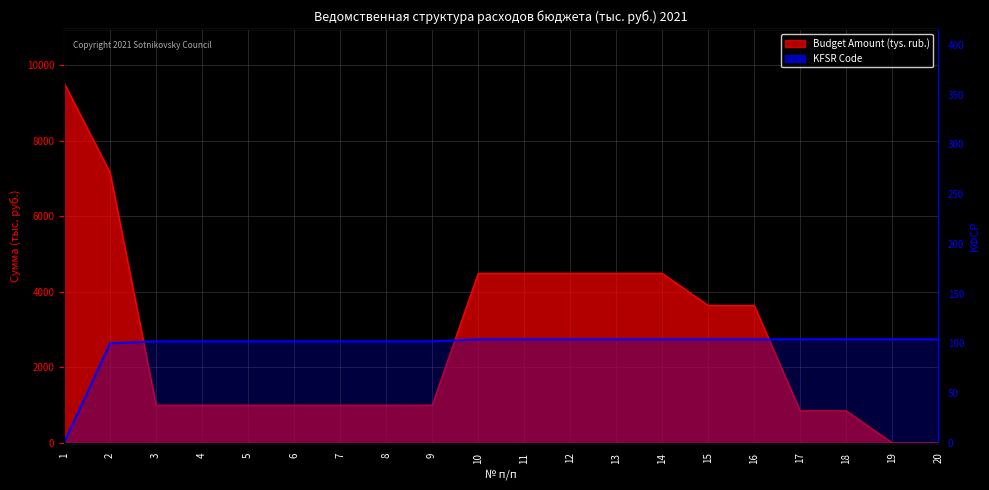

How many positive values are there?

19